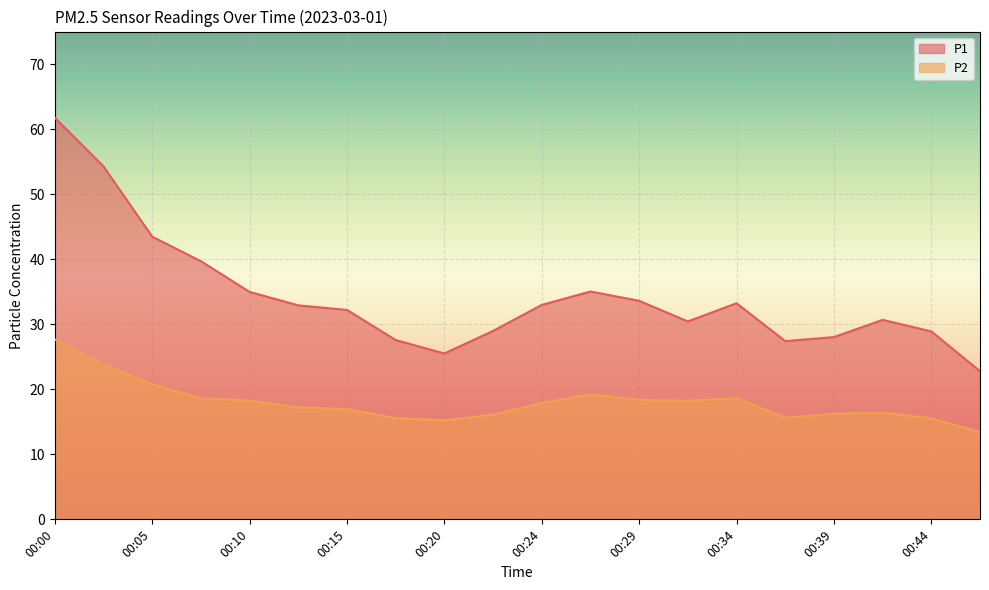

Is the value of P2 at 00:20 greater than the value of P1 at 00:03?

No